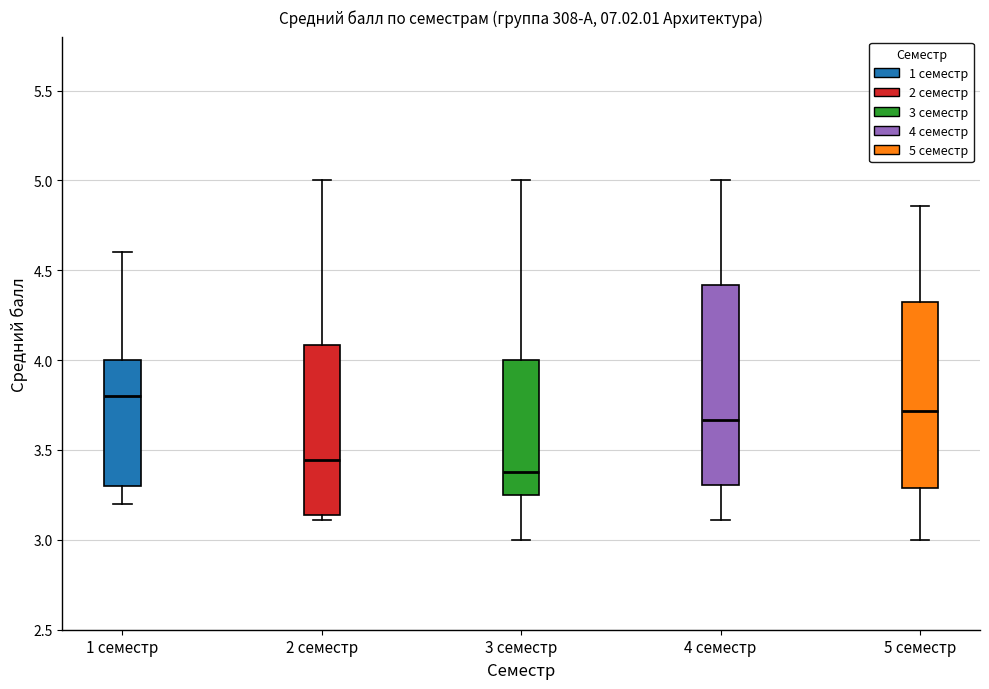

Reading left to right, read every box against the y-axis: the position of its median line, the range the box covers, and the ends of its whiskers. The values are not printed on the chart, so give them approximately, as read against the axis.

1 семестр: median 3.80, box 3.30 to 4.00, whiskers 3.20 to 4.60
2 семестр: median 3.45, box 3.15 to 4.10, whiskers 3.10 to 5.00
3 семестр: median 3.40, box 3.25 to 4.00, whiskers 3.00 to 5.00
4 семестр: median 3.65, box 3.30 to 4.40, whiskers 3.10 to 5.00
5 семестр: median 3.70, box 3.30 to 4.30, whiskers 3.00 to 4.85